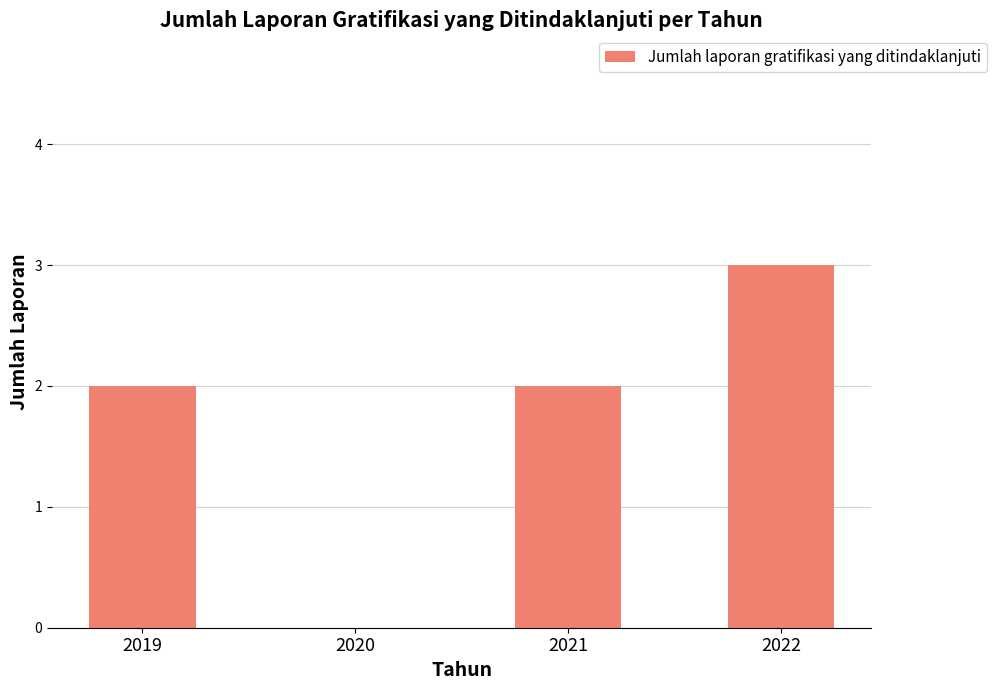

Between 2022 and 2020, which is larger?

2022